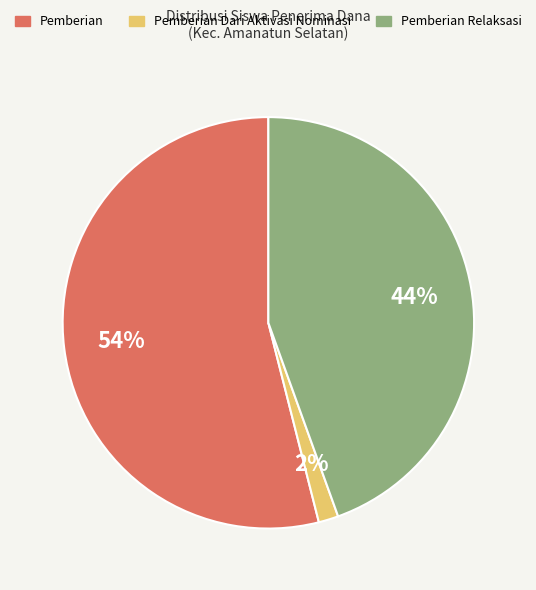

To the nearest percent, what is the average slice percentage?

33%